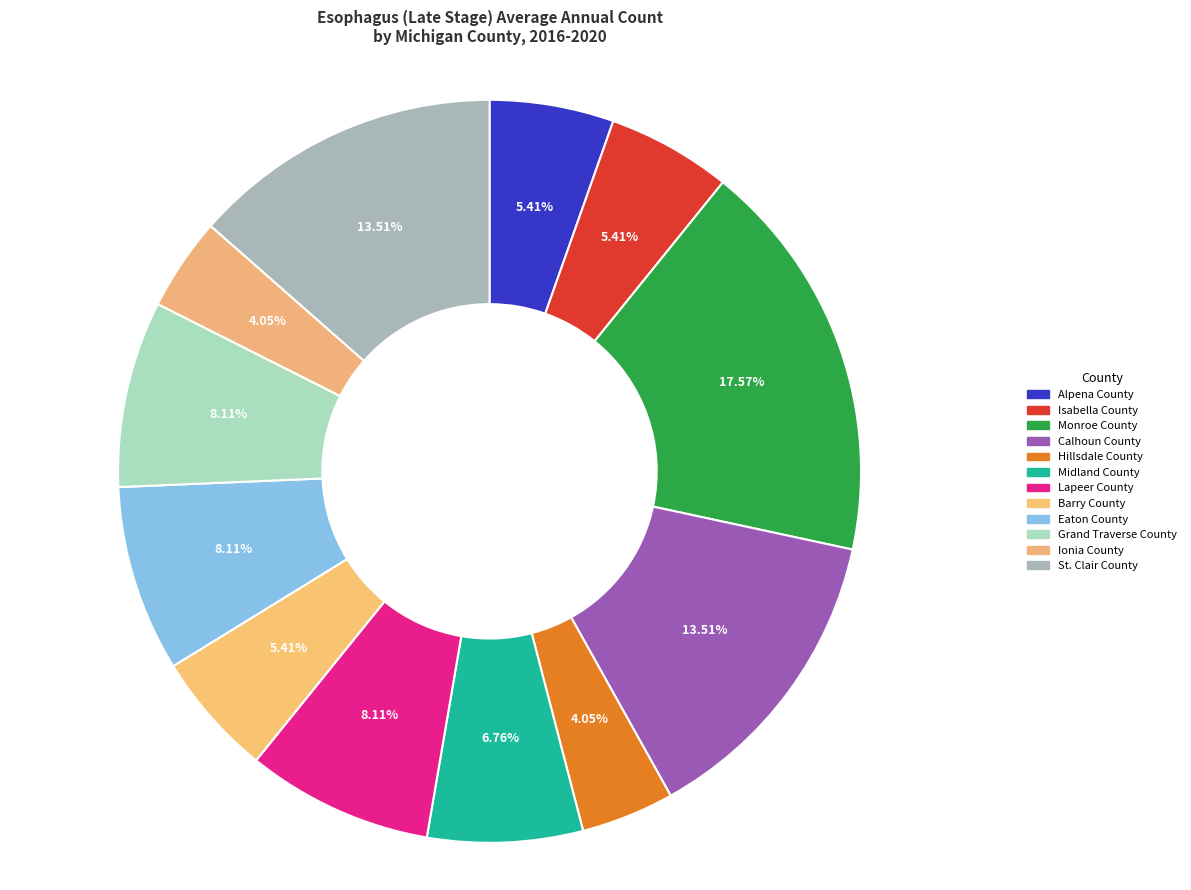

What is the ratio of the value at Midland County to the value at Hillsdale County?

1.7